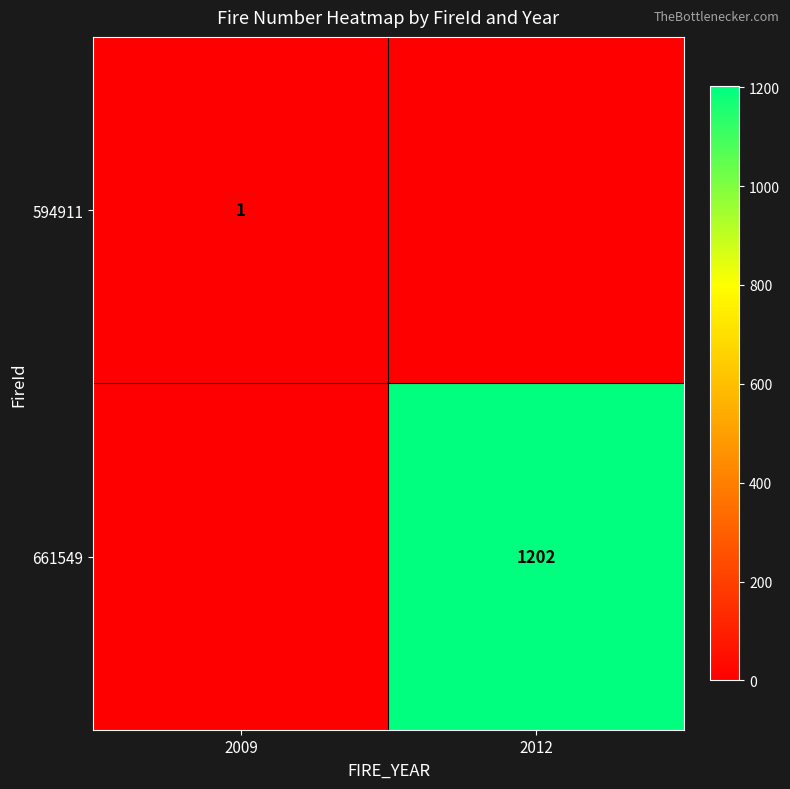

The value of 594911 at 2009 is 2. True or false?

False